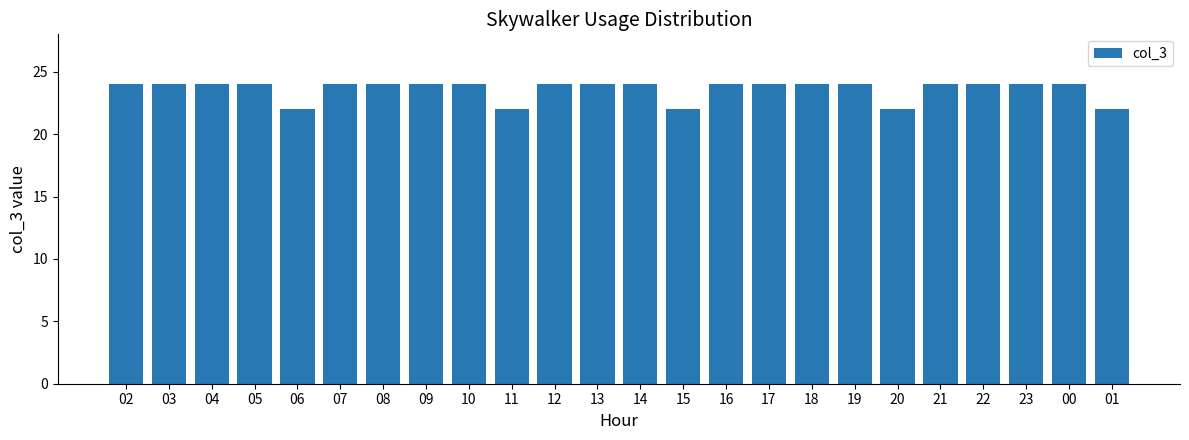

What is the difference between the second highest and minimum values?

2